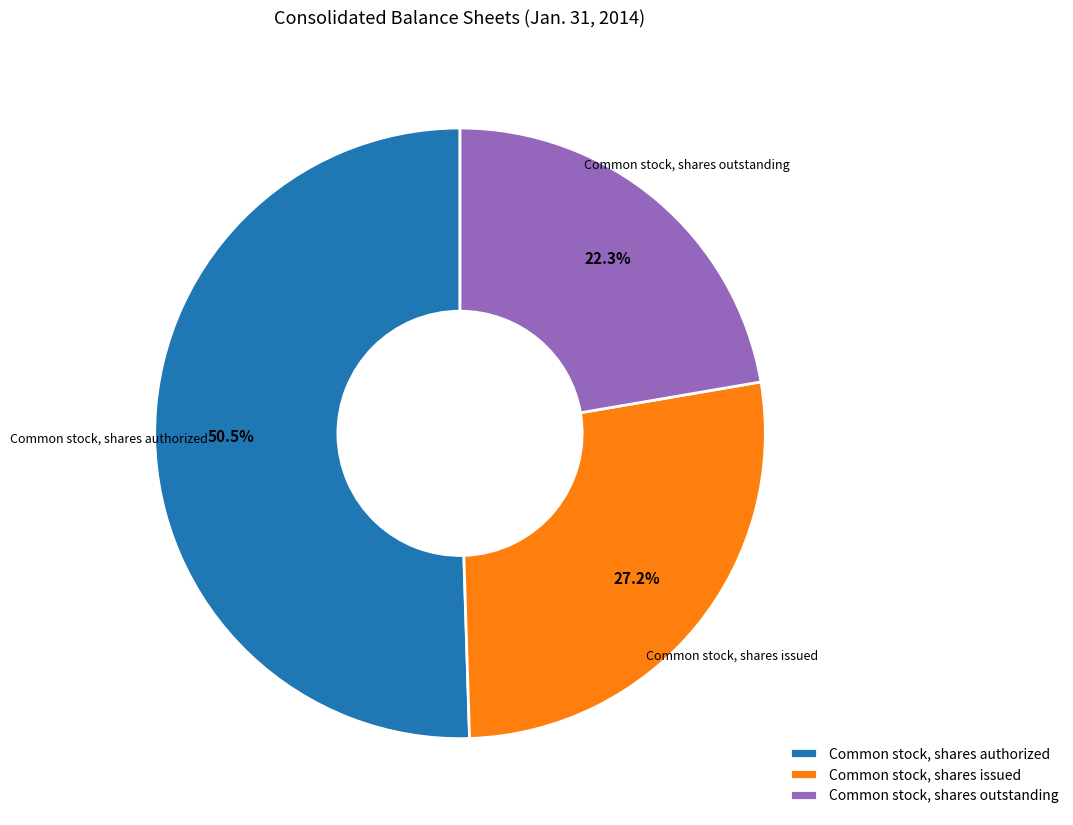

Is it true that Common stock, shares issued is 27% of the pie?

True